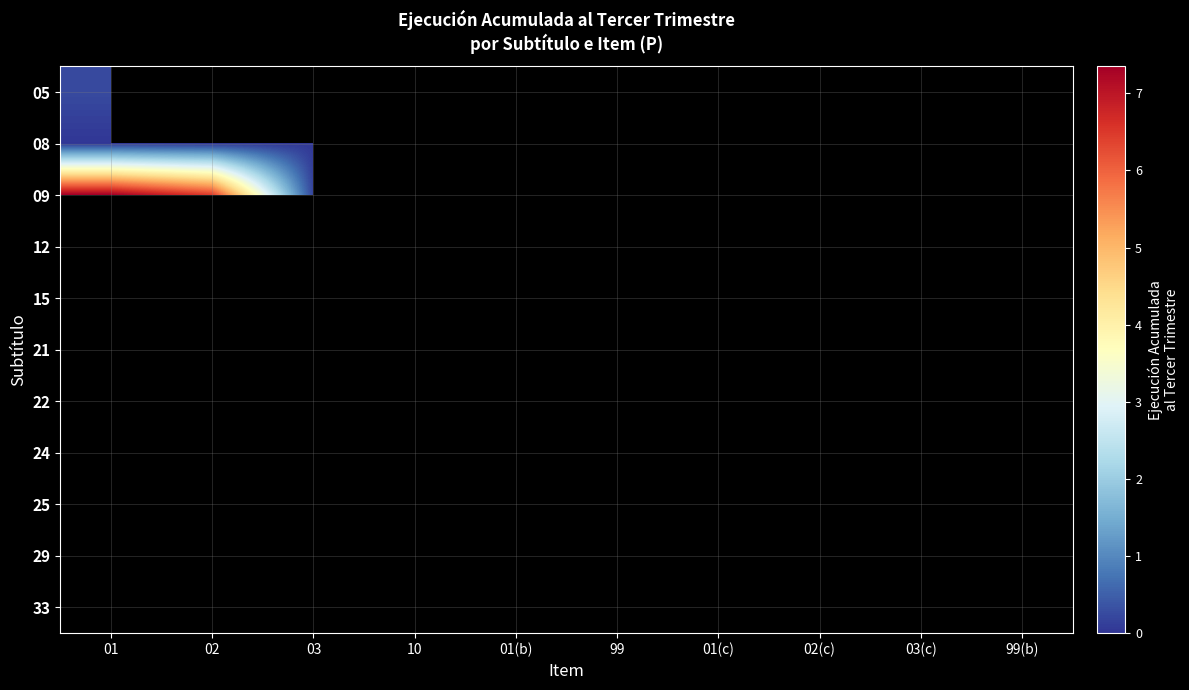

At how many categories does at least one series exceed 49916313?

2